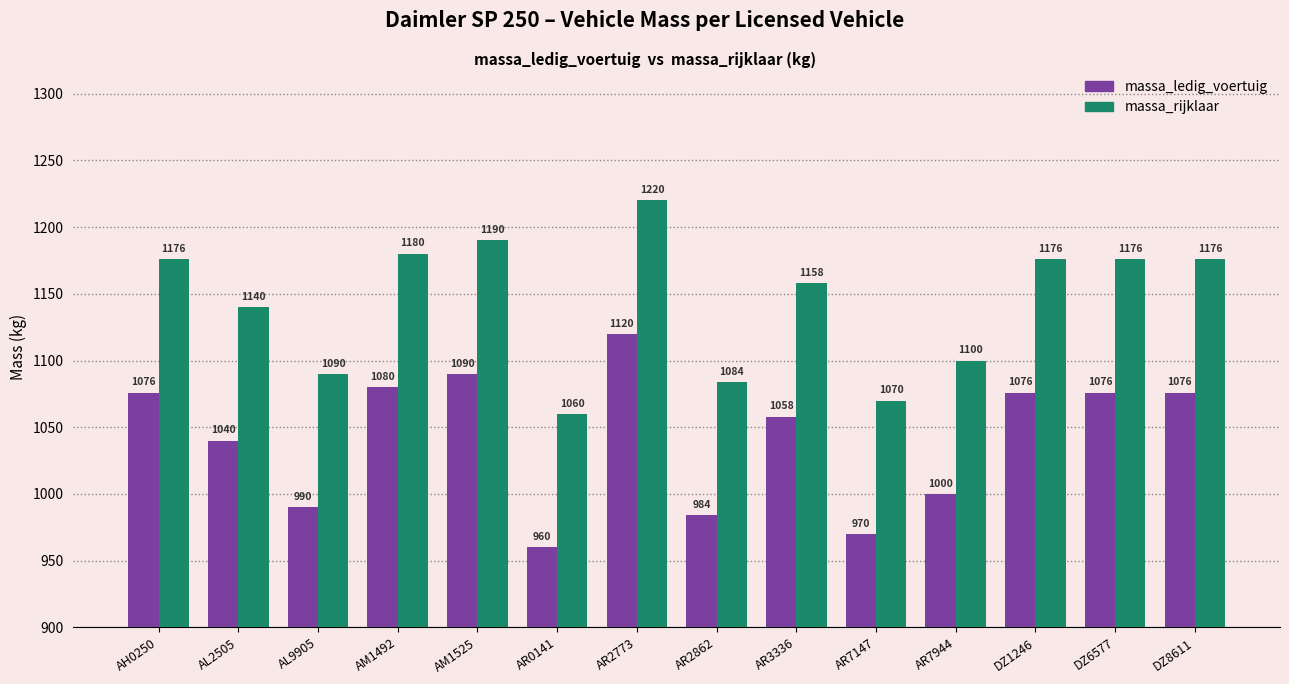

At which label is massa_rijklaar closest to 1140?

AL2505